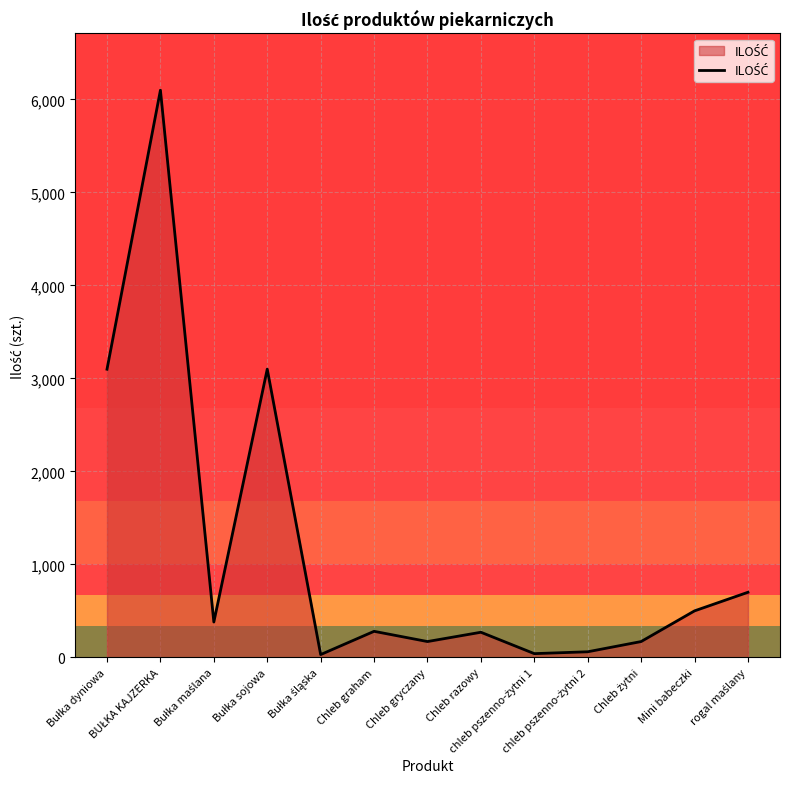

What is the difference between the maximum and minimum values?

6070